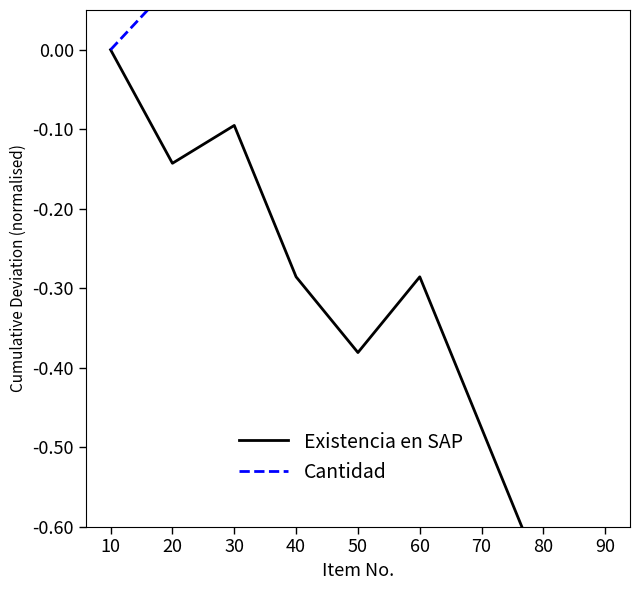

Reading left to right, list all the values displayed in this chart.

Existencia en SAP: 10=0.0	20=-0.1	30=-0.1	40=-0.3	50=-0.4	60=-0.3	70=-0.5	80=-0.7	90=-0.7
Cantidad: 10=0.0	20=0.1	30=0.1	40=0.1	50=0.1	60=0.2	70=0.2	80=0.2	90=0.2